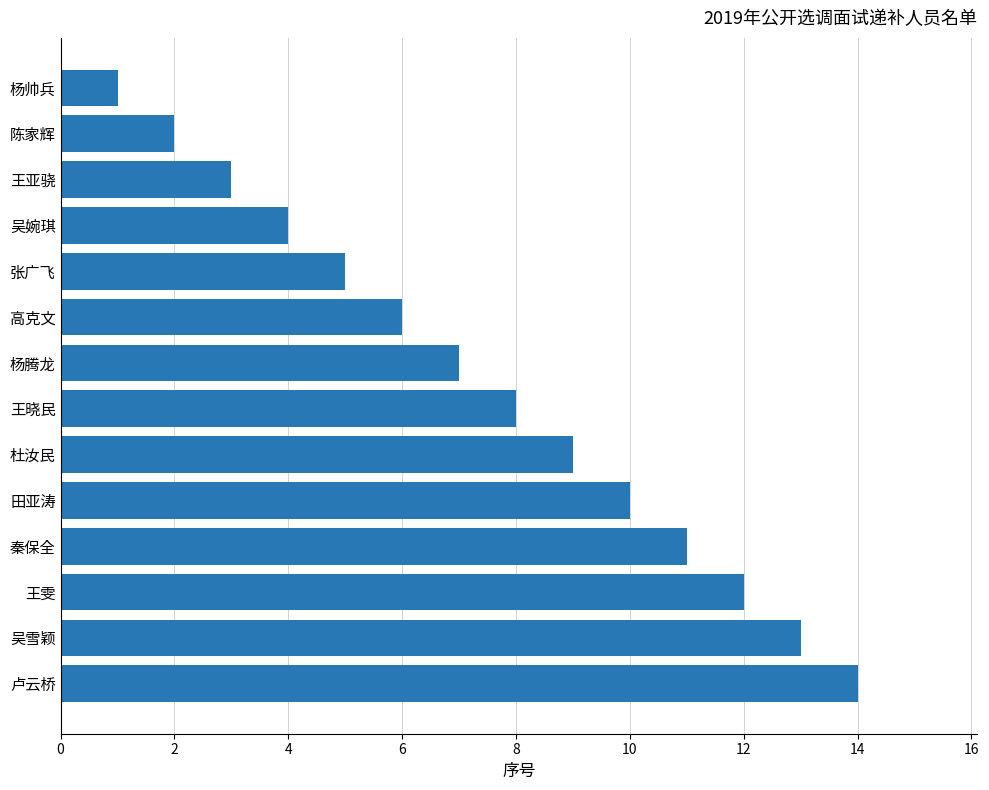

What position from the bottom is 卢云桥?

1